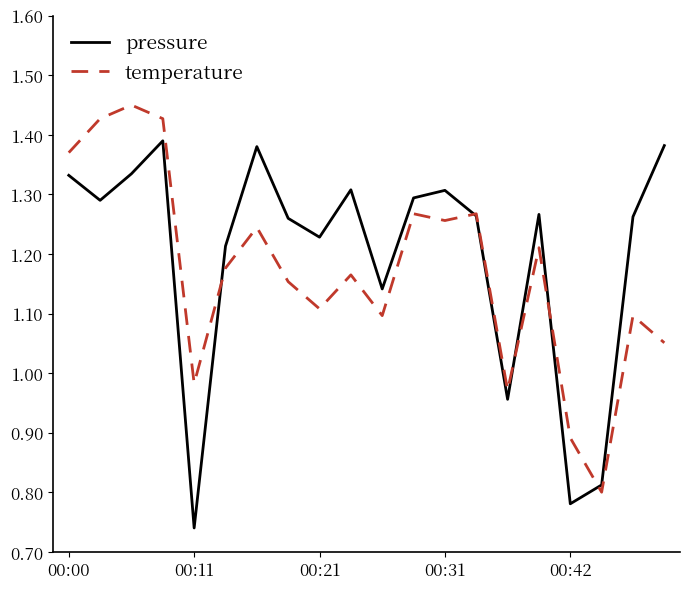

Which series has the largest total across all categories?

pressure